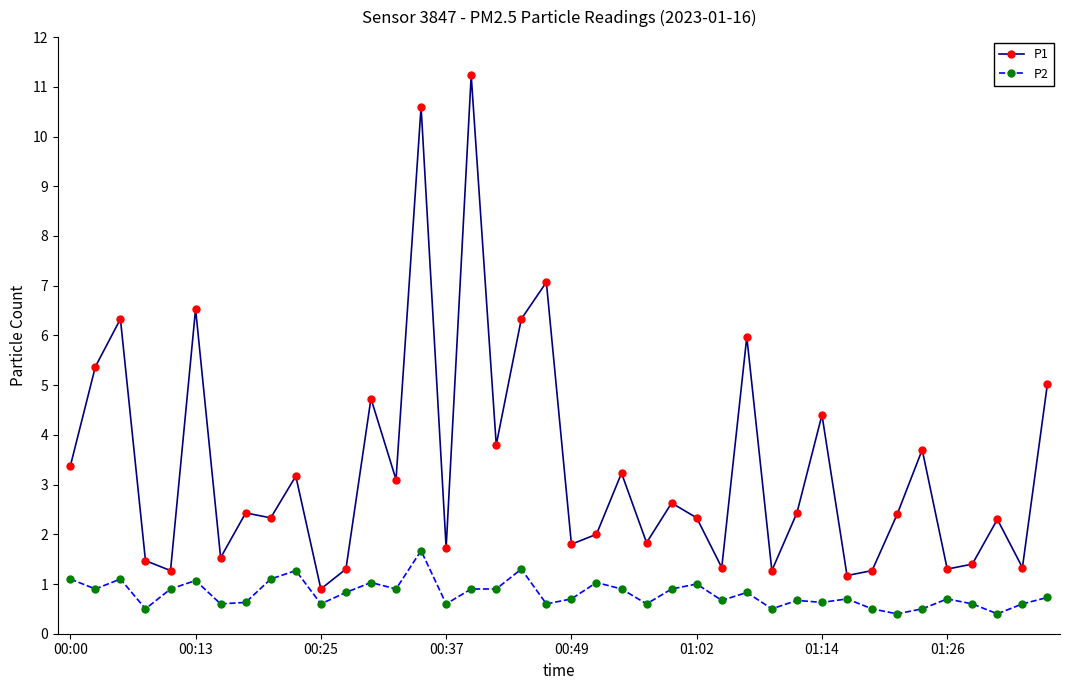

True or false: P2 and P1 cross at least once.

False